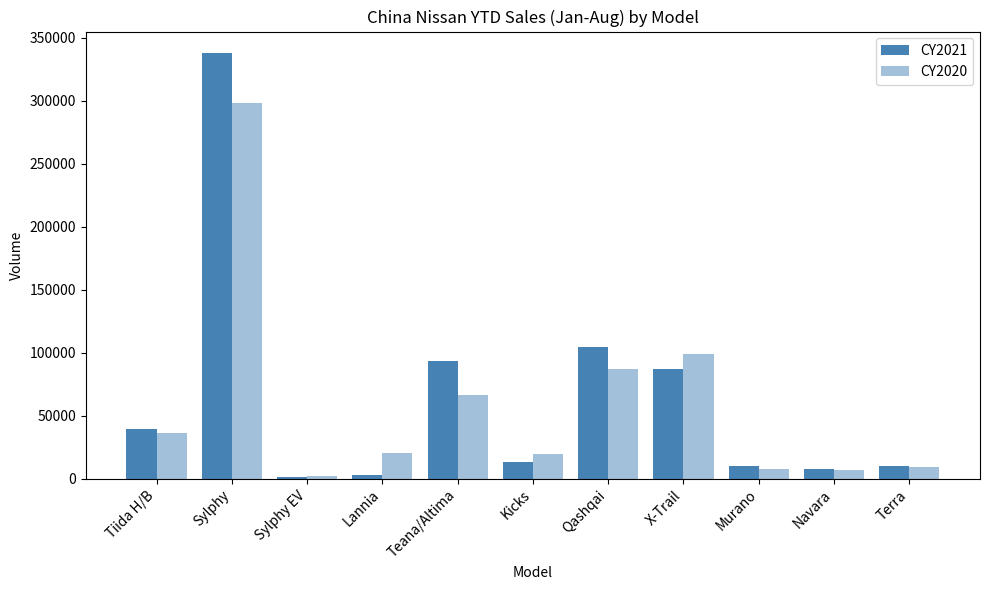

What is the difference between the second highest and second lowest values in the CY2021 series?

101495